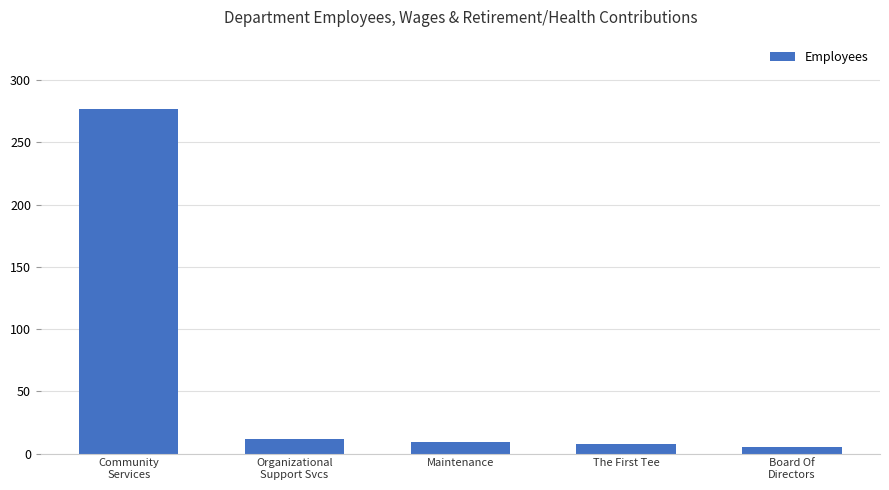

The value at The First Tee is 8. True or false?

True